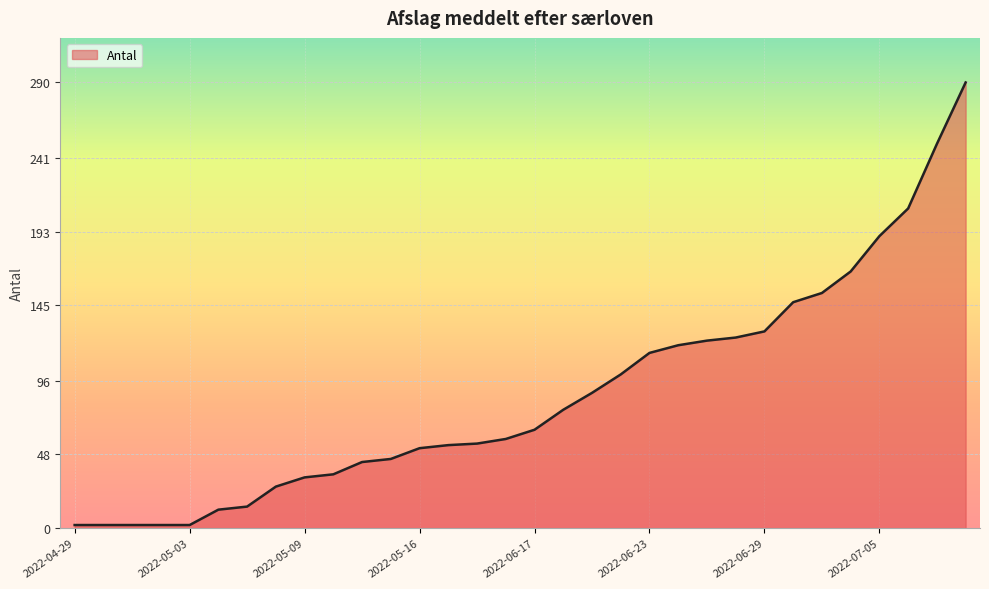

List the labels in order of value, largest first.

2022-07-08, 2022-07-07, 2022-07-06, 2022-07-05, 2022-07-04, 2022-07-01, 2022-06-30, 2022-06-29, 2022-06-28, 2022-06-27, 2022-06-24, 2022-06-23, 2022-06-22, 2022-06-21, 2022-06-20, 2022-06-17, 2022-06-13, 2022-05-18, 2022-05-17, 2022-05-16, 2022-05-12, 2022-05-11, 2022-05-10, 2022-05-09, 2022-05-06, 2022-05-05, 2022-05-04, 2022-04-29, 2022-04-30, 2022-05-01, 2022-05-02, 2022-05-03